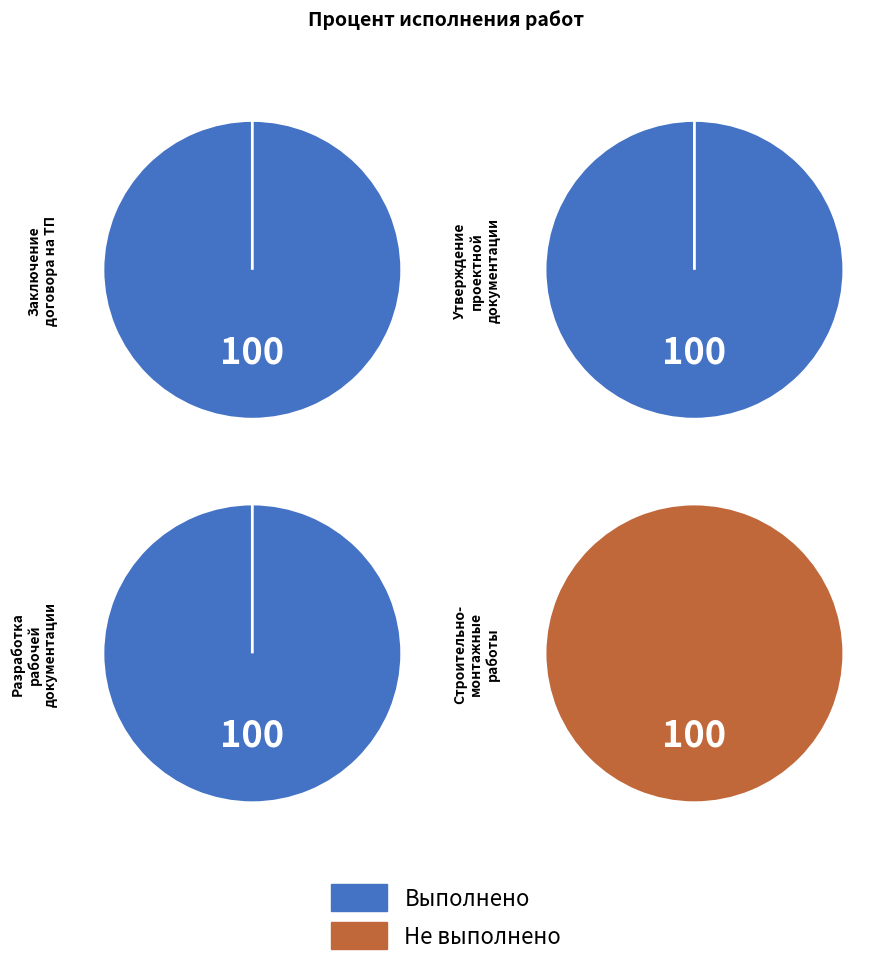

Combined, do 0 and 2 account for over 50%?

Yes